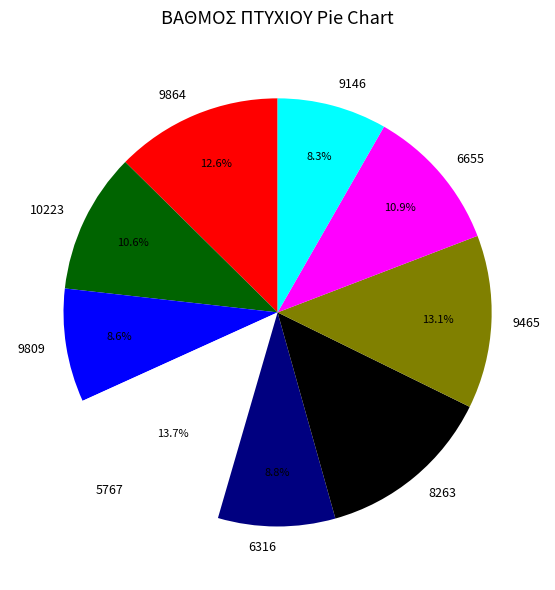

Combined, do 10223 and 5767 account for over 50%?

No